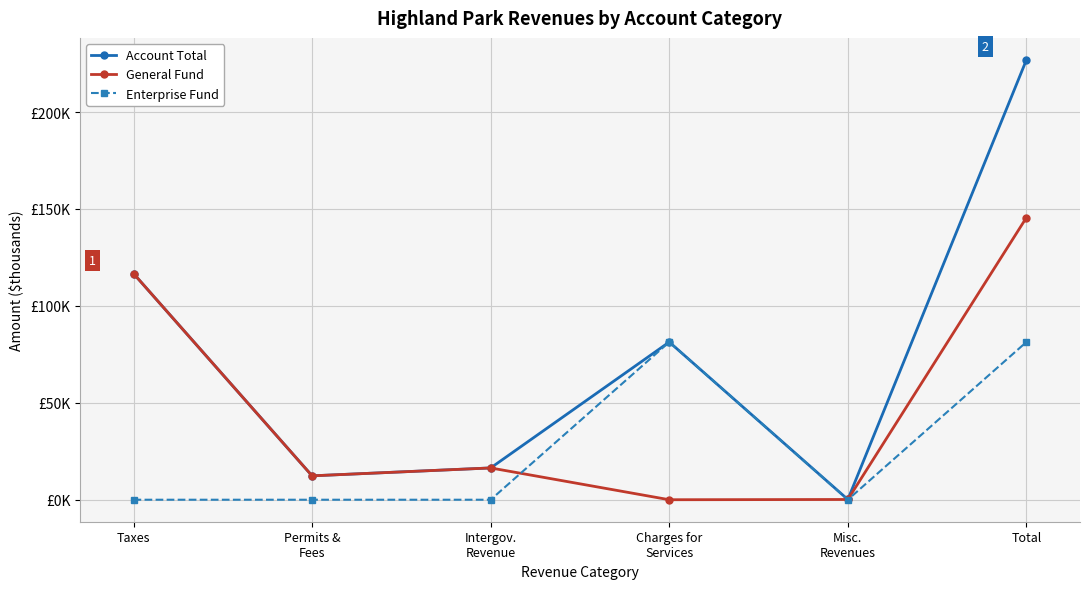

Does the chart have visible grid lines?

Yes